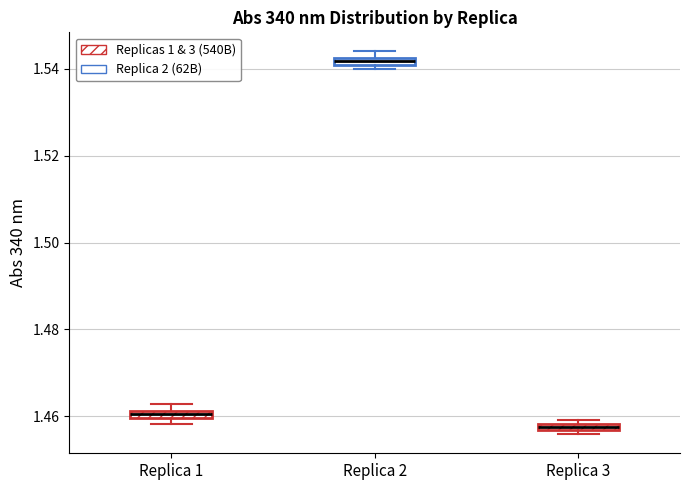

Where is the lower edge of the box for Replica 3 on the y-axis? The values are not printed on the chart, so give them approximately, as read against the axis.

1.456